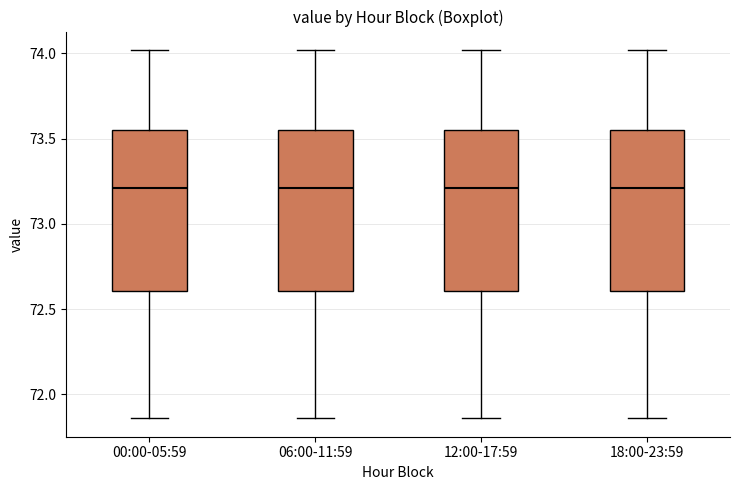

Reading left to right, read every box against the y-axis: the position of its median line, the range the box covers, and the ends of its whiskers. The values are not printed on the chart, so give them approximately, as read against the axis.

00:00-05:59: median 73.20, box 72.60 to 73.55, whiskers 71.85 to 74.00
06:00-11:59: median 73.20, box 72.60 to 73.55, whiskers 71.85 to 74.00
12:00-17:59: median 73.20, box 72.60 to 73.55, whiskers 71.85 to 74.00
18:00-23:59: median 73.20, box 72.60 to 73.55, whiskers 71.85 to 74.00